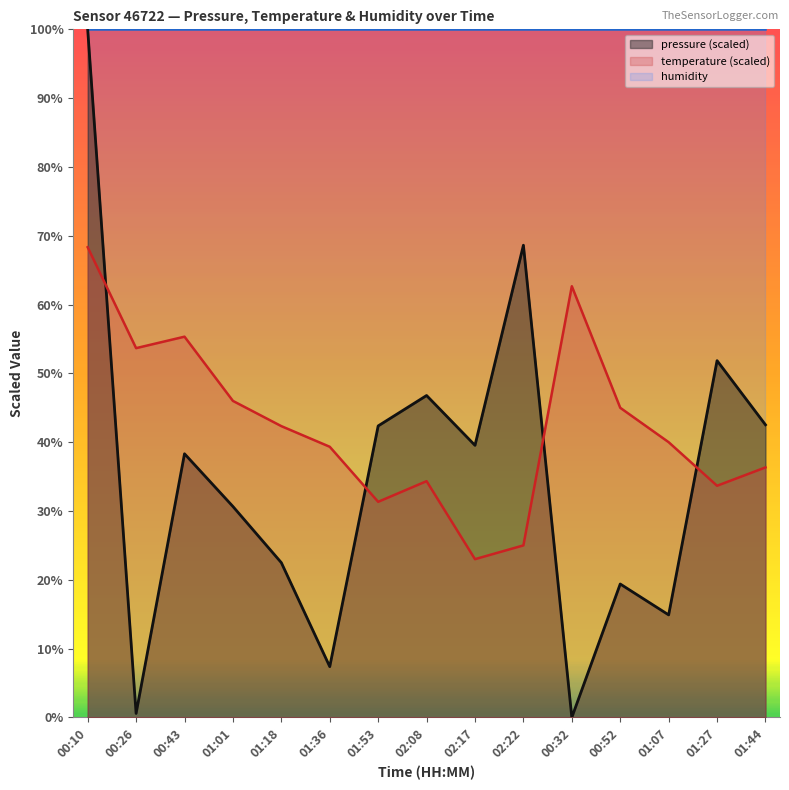

What is the difference between the highest and lowest values at 01:01?

69.3